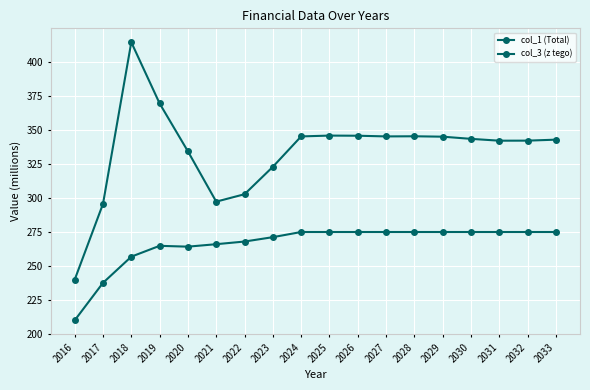

How many lines are shown in the chart?

2